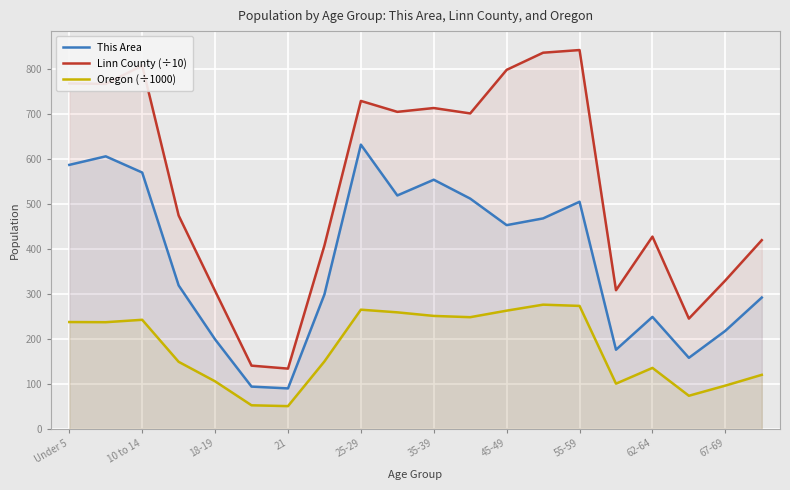

Does the chart display data point markers on the line(s)?

No